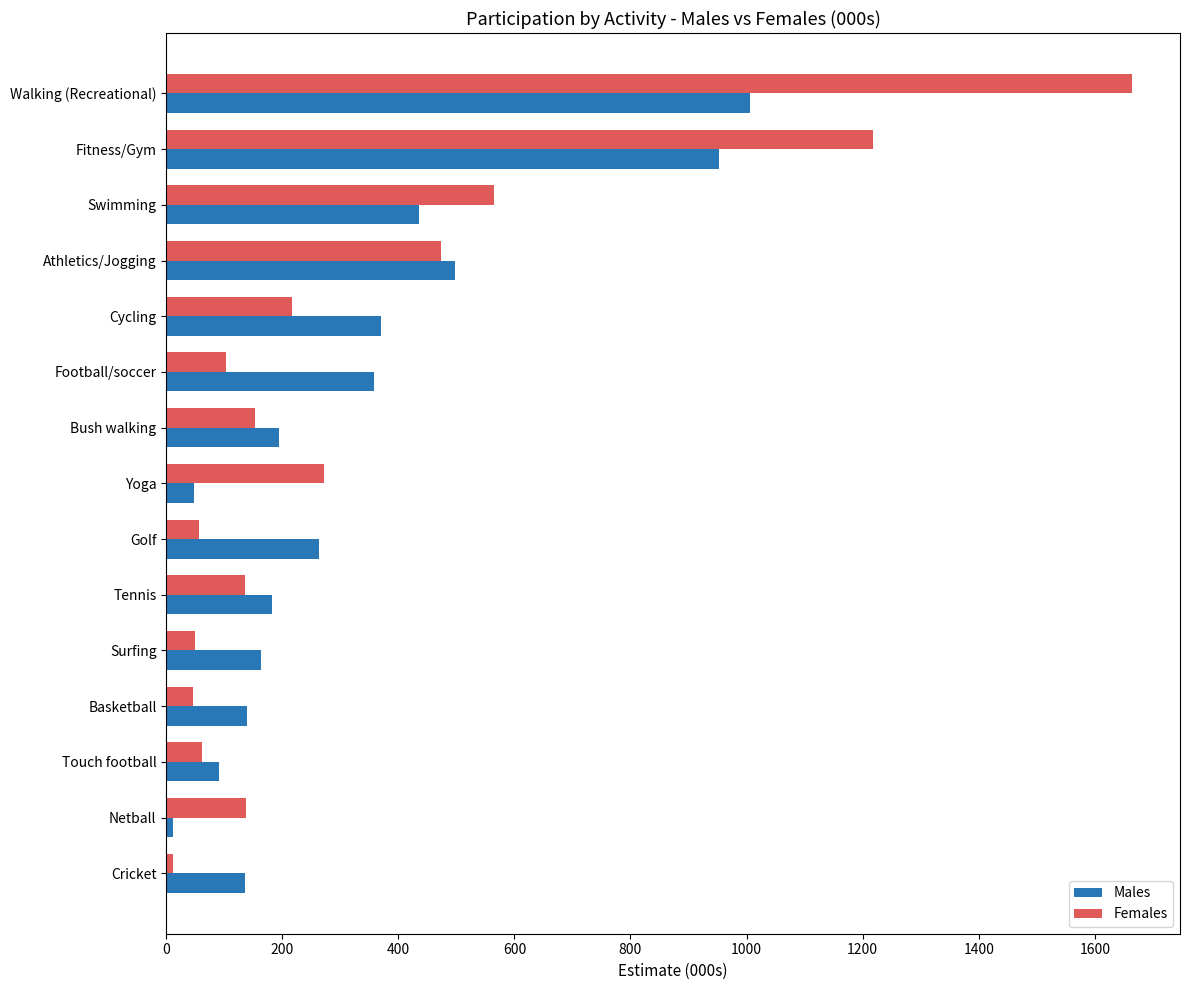

Which series has the widest spread of values?

Females